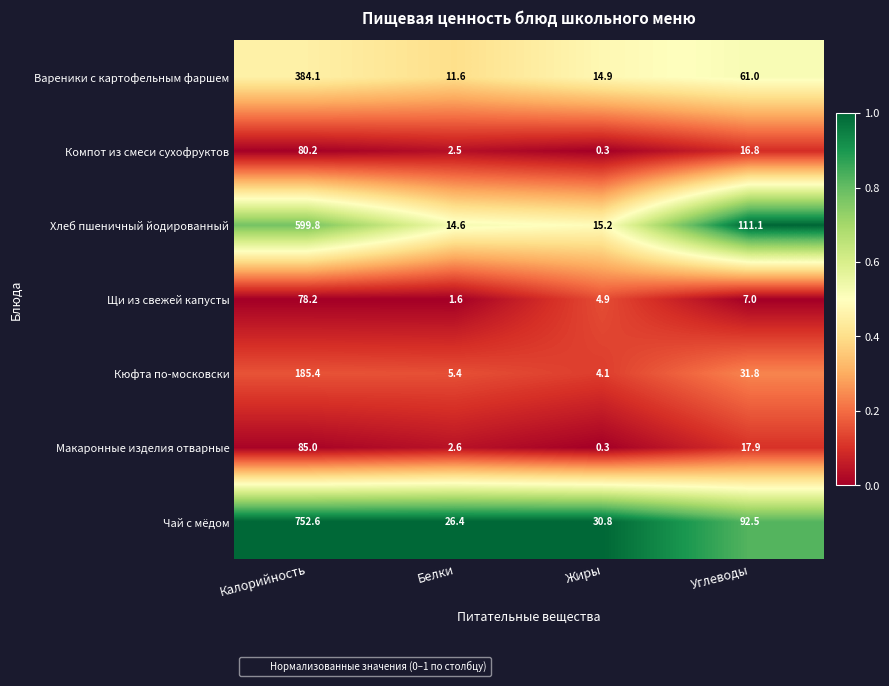

What is the sum of all Щи из свежей капусты values?

91.7